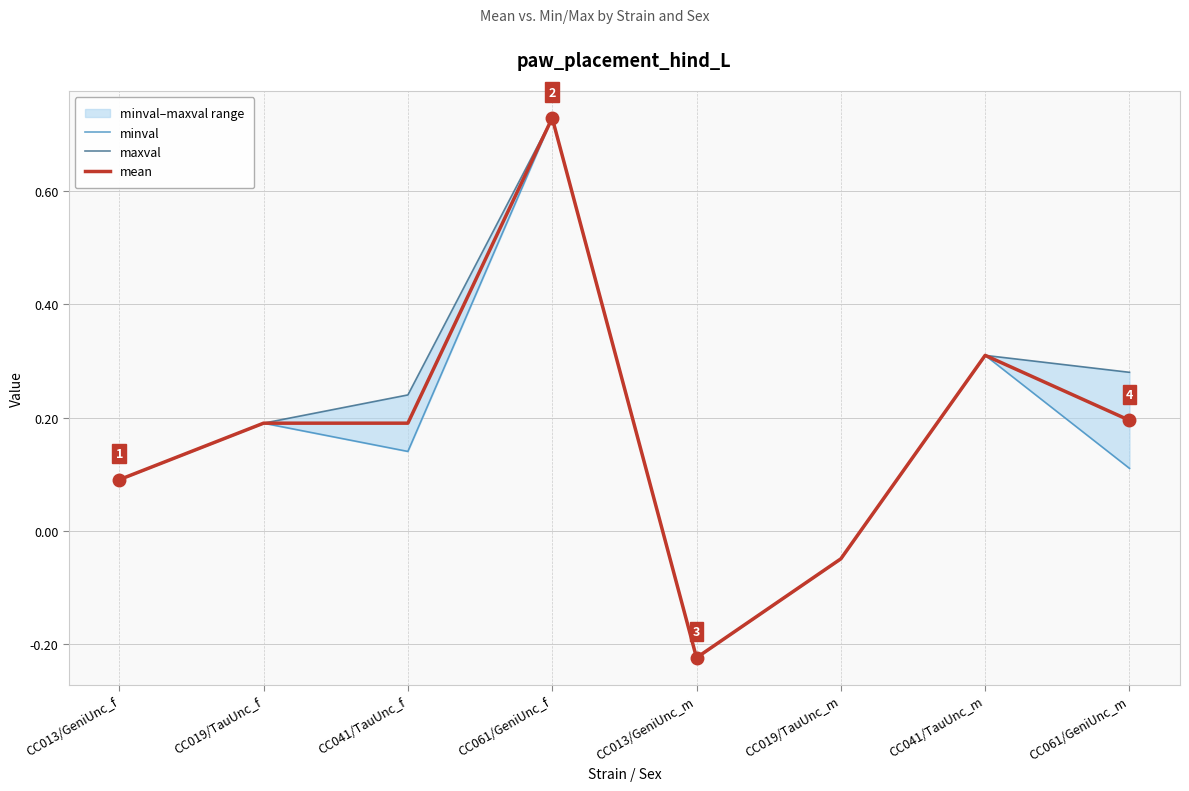

What is the difference between the second highest and second lowest values in the maxval series?

0.4